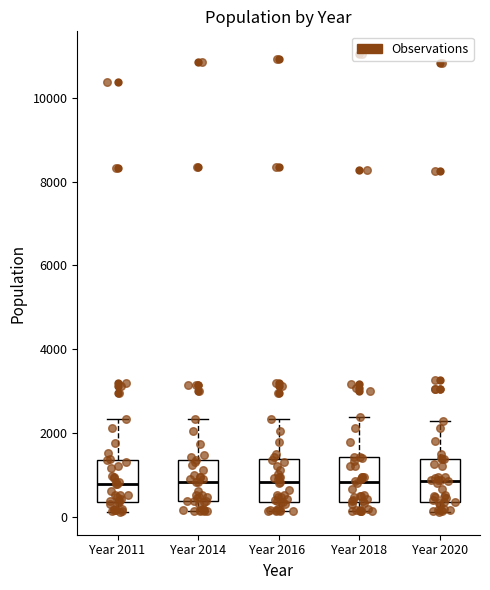

Where does the lower whisker of the box for Year 2011 end on the y-axis? The values are not printed on the chart, so give them approximately, as read against the axis.

200